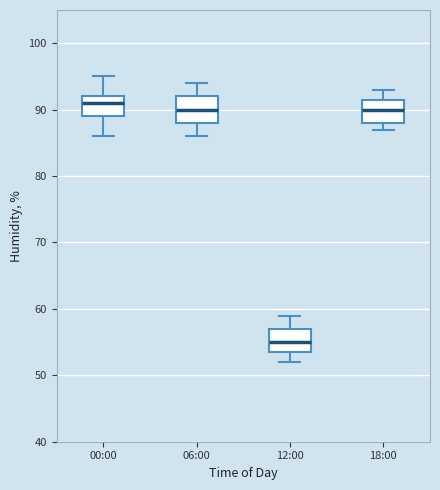

Reading left to right, transcribe this box plot: for each box, give where its median line is, the range the box spans, and where its two whiskers end, as read against the y-axis. The values are not printed on the chart, so give them approximately, as read against the axis.

00:00: median 91, box 89 to 92, whiskers 86 to 95
06:00: median 90, box 88 to 92, whiskers 86 to 94
12:00: median 55, box 54 to 57, whiskers 52 to 59
18:00: median 90, box 88 to 92, whiskers 87 to 93